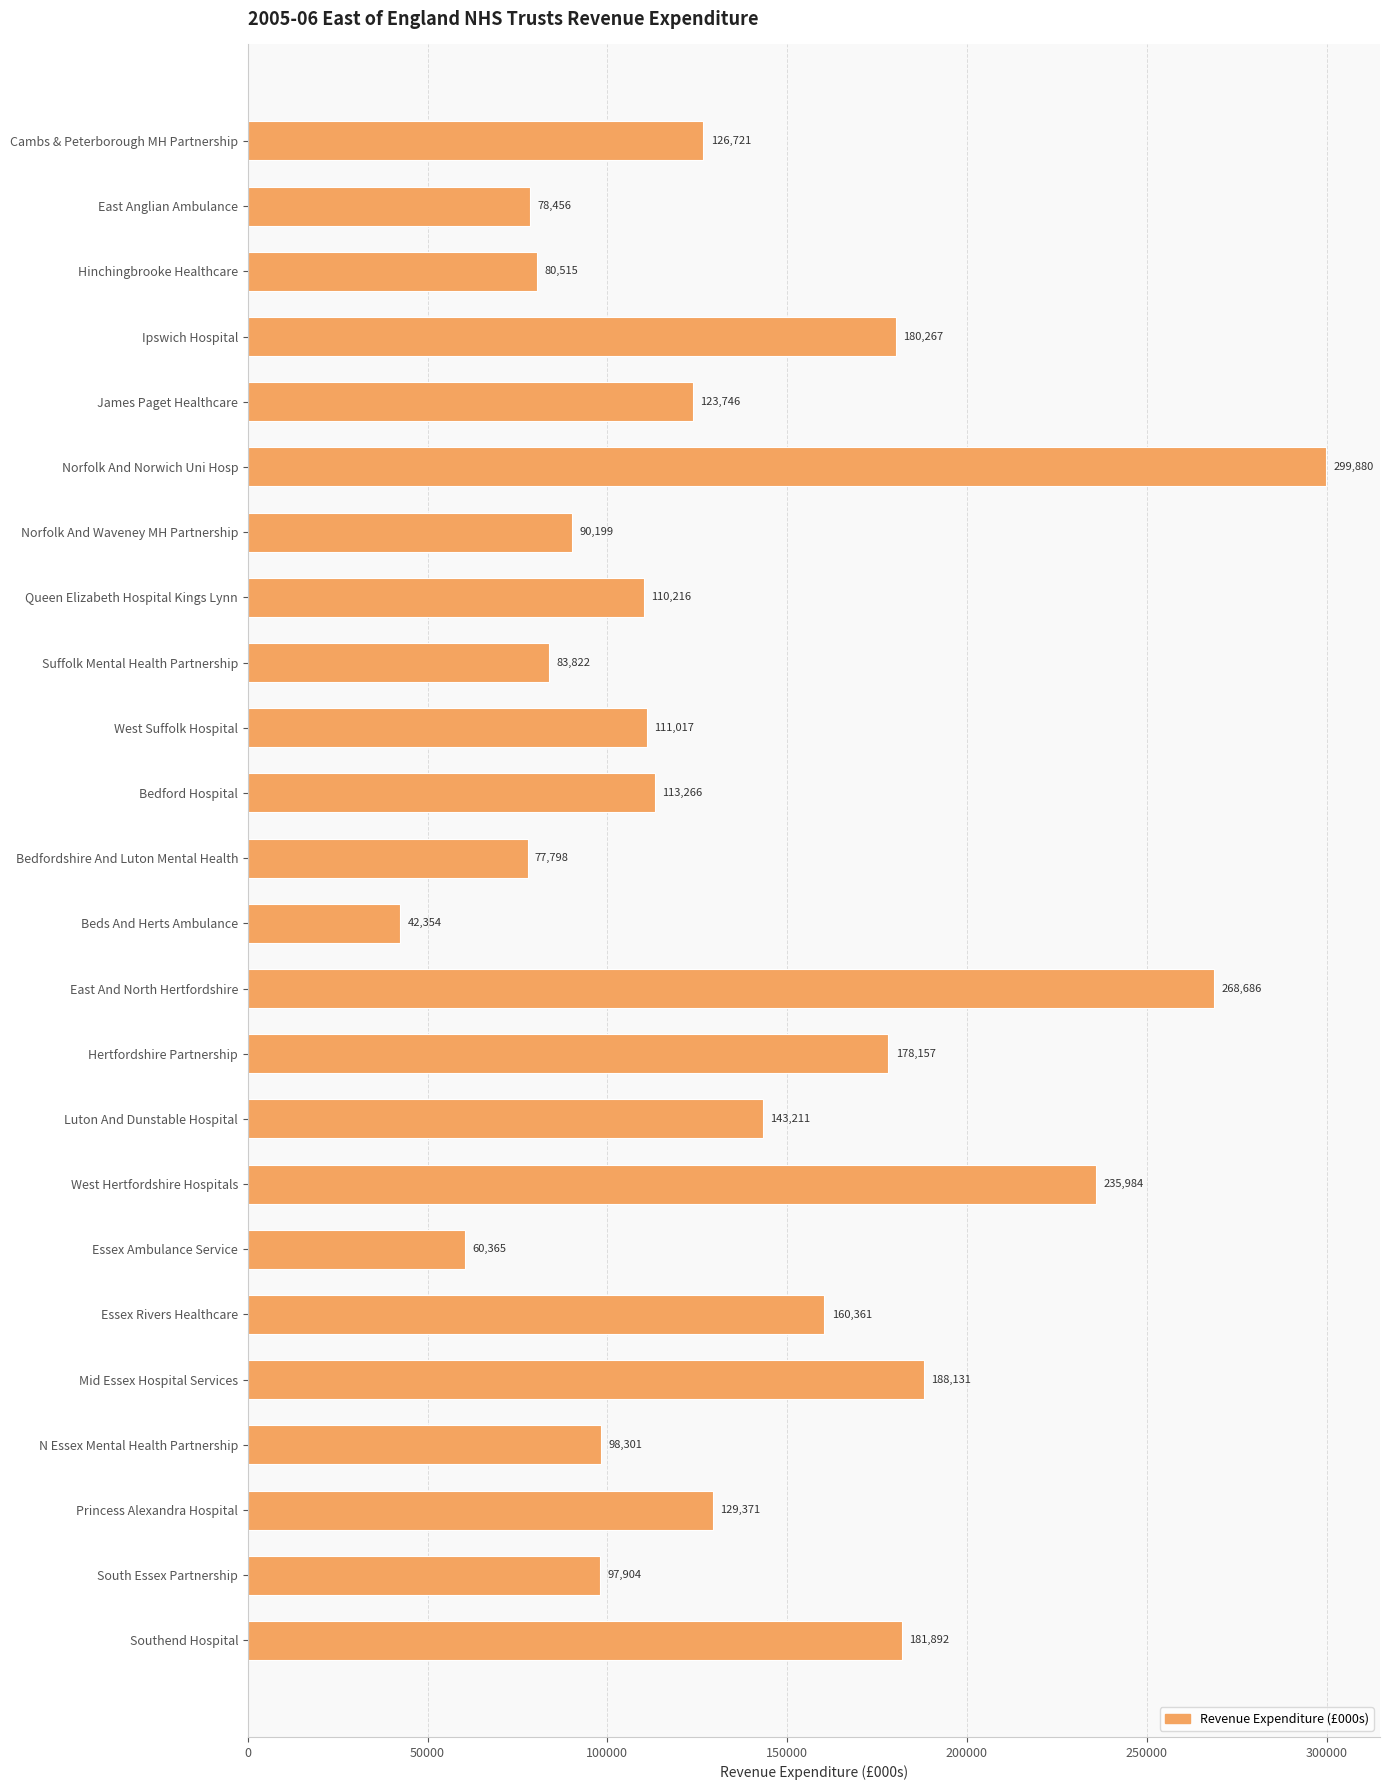

Between South Essex Partnership and Beds And Herts Ambulance, which is larger?

South Essex Partnership